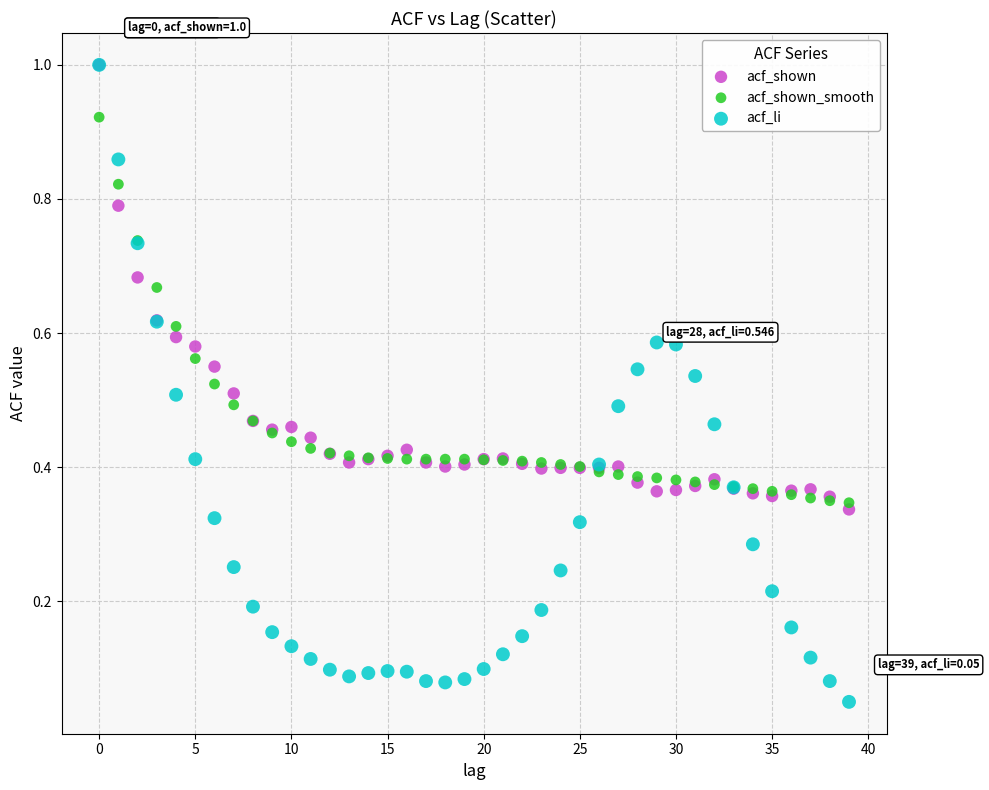

Which series reaches the minimum Y coordinate?

acf_li